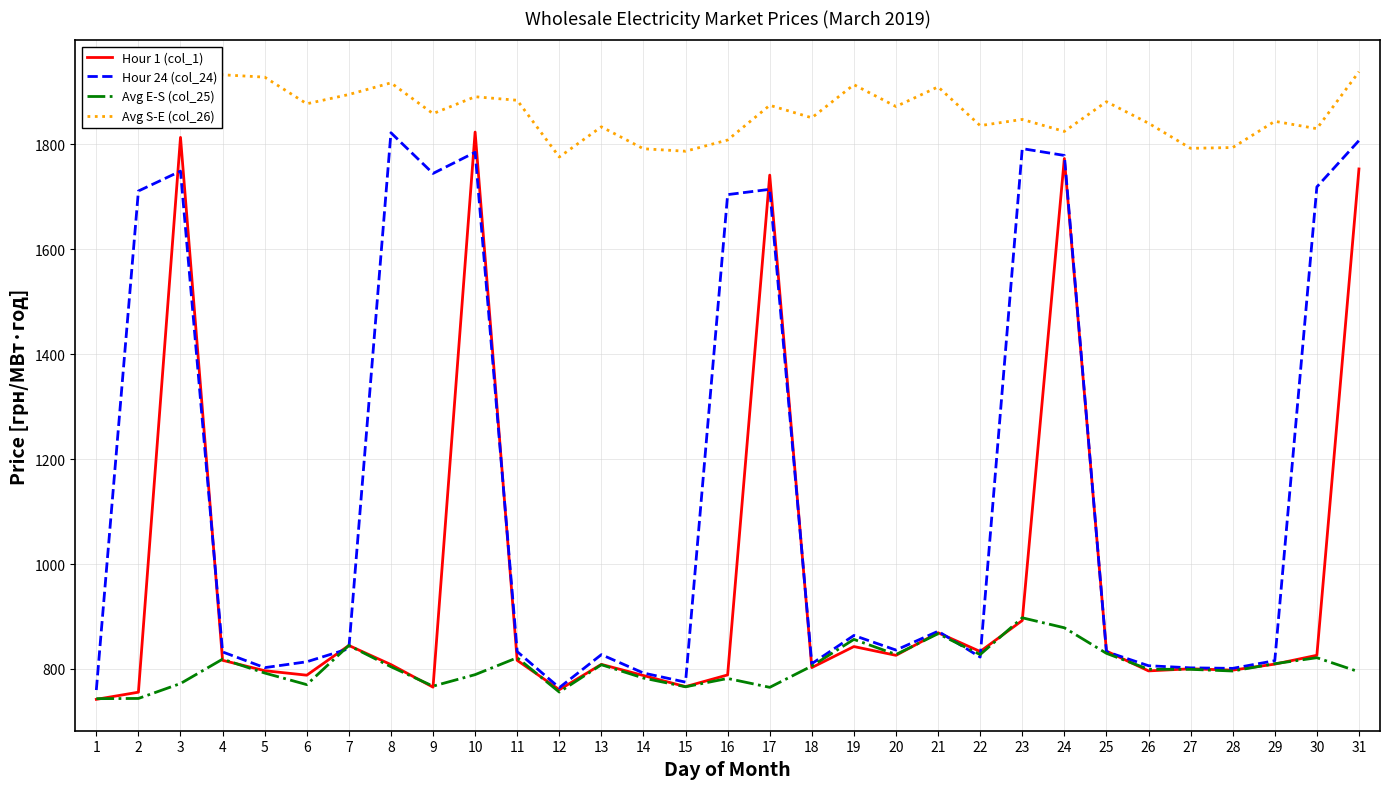

What is the approximate value of Avg S-E (col_26) at 18?

1850.8